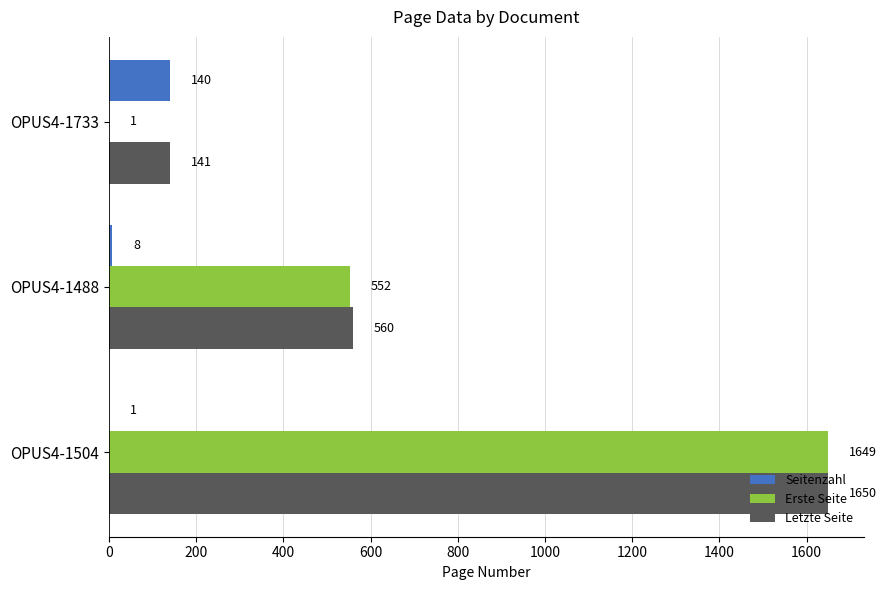

Which category has the highest value in the Seitenzahl series?

OPUS4-1733